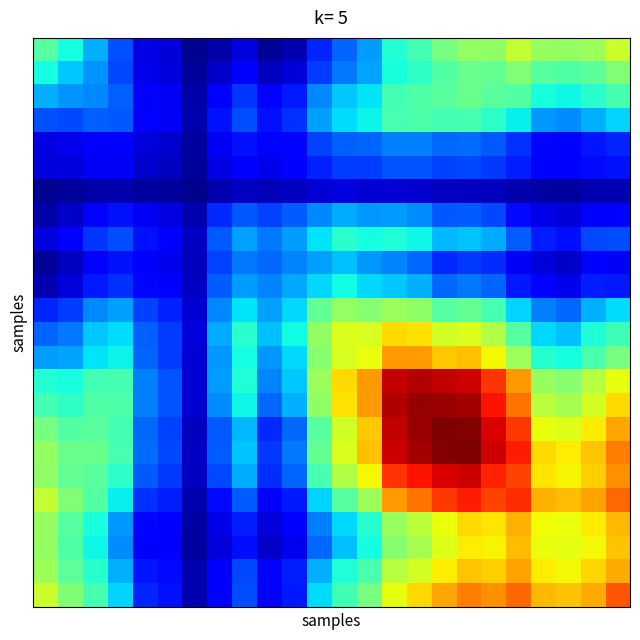

At which category is the sum across all series the highest?

17